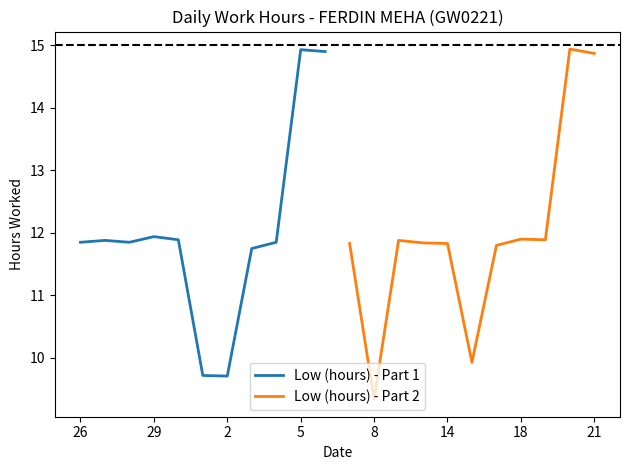

The value of Low (hours) - Part 1 at 26 is 2.8. True or false?

False